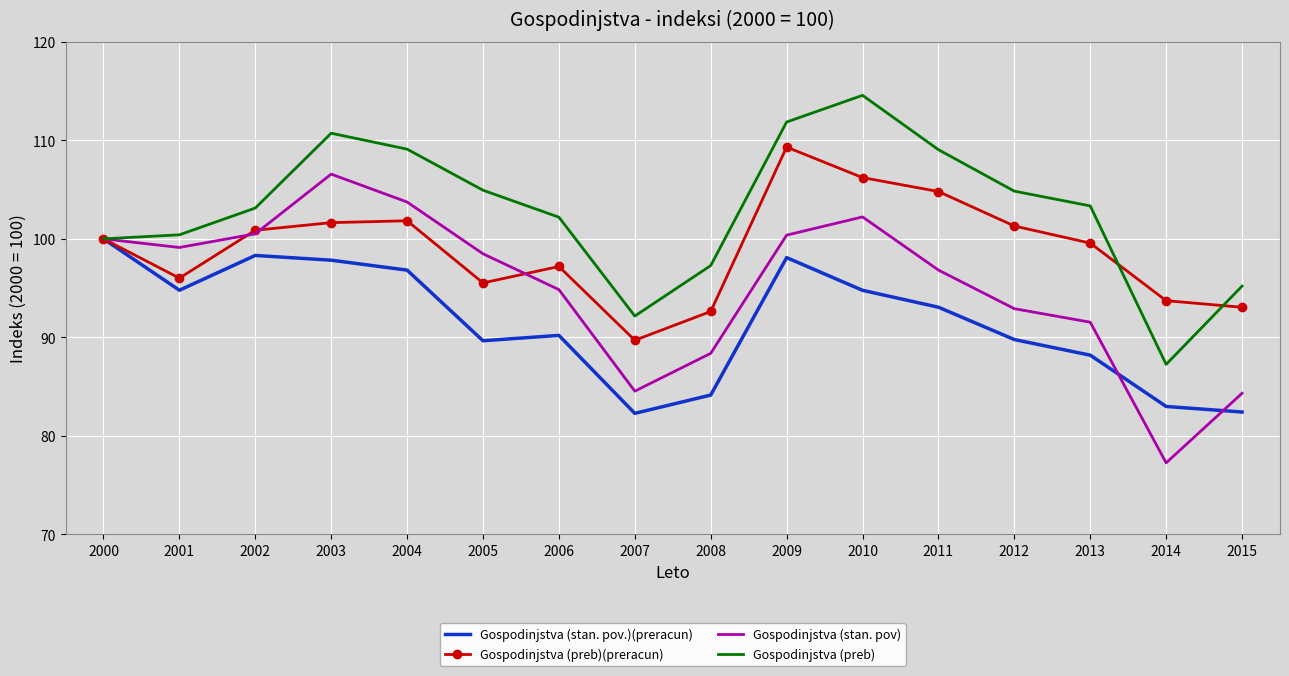

The value of Gospodinjstva (stan. pov) at 2007 is 114.7. True or false?

False